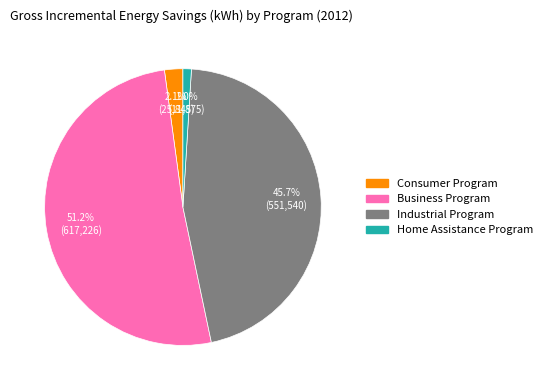

Which category accounts for the majority?

Business Program